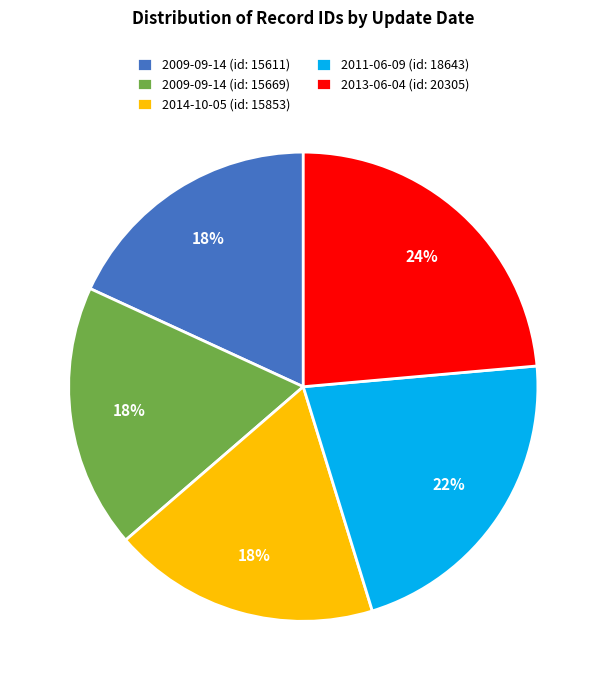

Is there any slice that represents more than half of the pie?

No